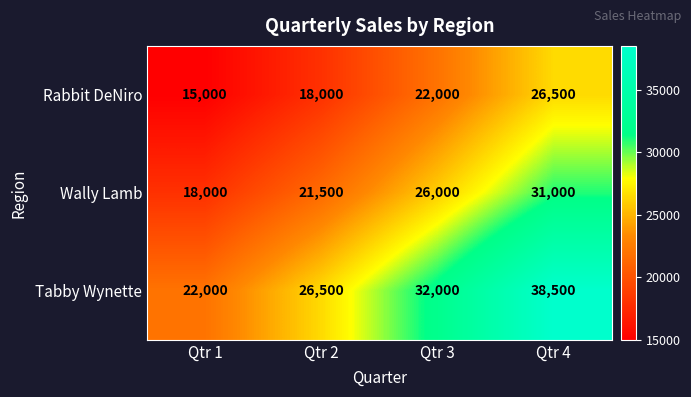

At which label is Tabby Wynette closest to 30250?

Qtr 3